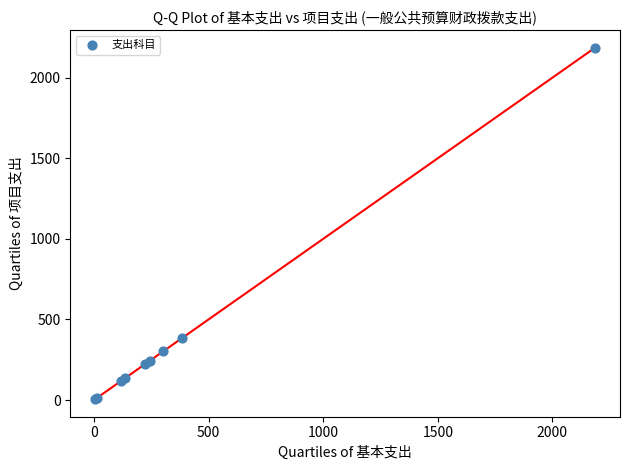

What Y value in the scatter plot is closest to 1096?

383.0